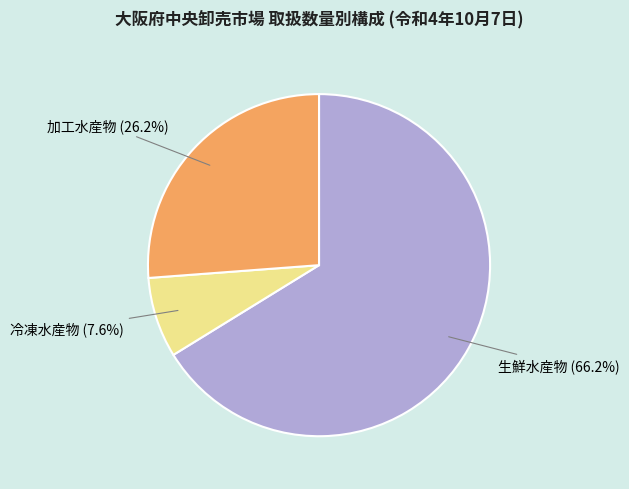

How many segments does this pie chart have?

3